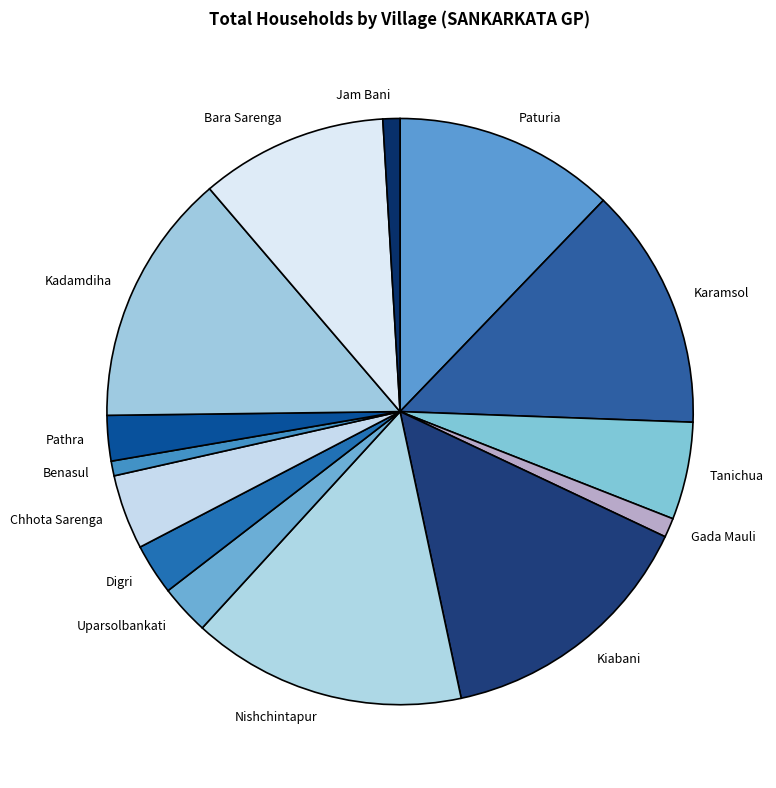

How many segments does this pie chart have?

14